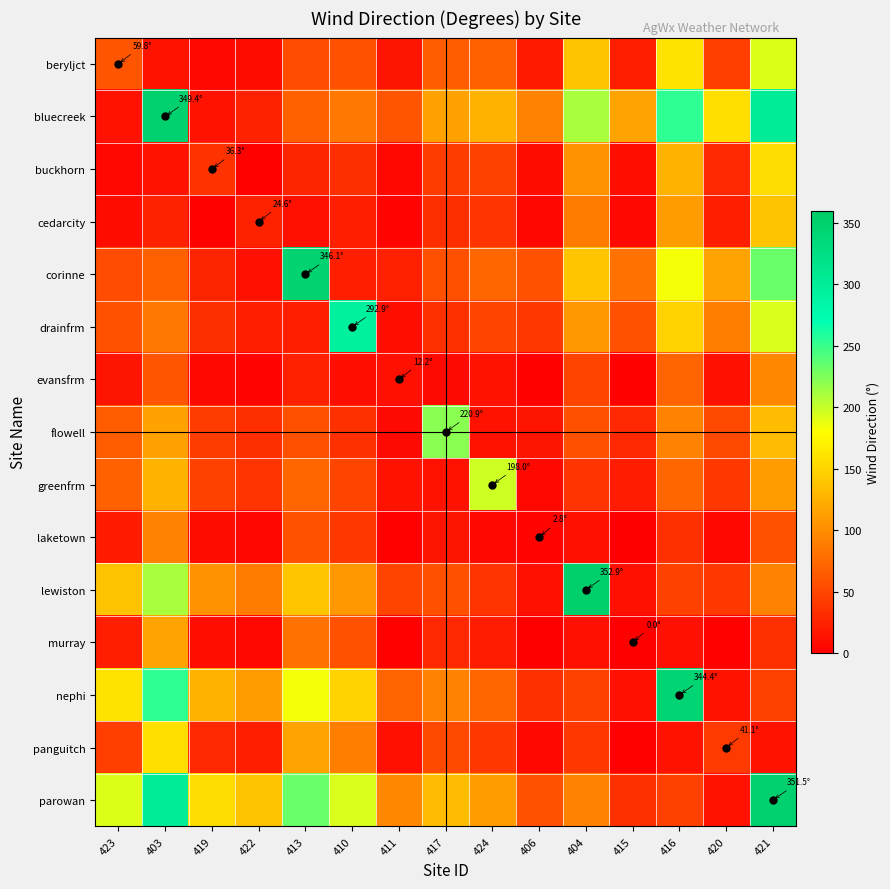

Reading right to left, extract all data points from this chart.

beryljct: 421=191.9	420=43.7	416=161.7	415=21.9	404=137.6	406=18.8	424=68.7	417=65.5	411=14.4	410=58.8	413=54.1	422=8.4	419=6.4	403=13.6	423=59.8
bluecreek: 421=303.7	420=156.2	416=254.4	415=116.5	404=210.7	406=93.9	424=127.7	417=114.1	411=60.3	410=85.6	413=69.5	422=24.9	419=12.9	403=349.4	423=13.6
buckhorn: 421=155.1	420=28.4	416=126.9	415=10.9	404=103.8	406=9.1	424=46.9	417=42.9	411=6.5	410=32.9	413=25.5	422=2.0	419=36.3	403=12.9	423=6.4
cedarcity: 421=137.9	420=21.9	416=110.7	415=6.6	404=88.1	406=5.5	424=37.1	417=32.7	411=3.7	410=21.2	413=12.4	422=24.6	419=2.0	403=24.9	423=8.4
corinne: 421=232.5	420=116.2	416=184.1	415=80.8	404=139.8	406=58.2	424=72.5	417=56.7	411=23.9	410=21.3	413=346.1	422=12.4	419=25.5	403=69.5	423=54.1
drainfrm: 421=193.3	420=89.1	416=148.7	415=58.6	404=107.6	406=39.4	424=49.1	417=34.3	411=10.2	410=292.9	413=21.3	422=21.2	419=32.9	403=85.6	423=58.8
evansfrm: 421=97.0	420=12.4	416=71.3	415=2.0	404=48.7	406=1.5	424=14.0	417=7.8	411=12.2	410=10.2	413=23.9	422=3.7	419=6.5	403=60.3	423=14.4
flowell: 421=133.6	420=52.4	416=94.2	415=29.5	404=57.4	406=14.9	424=14.0	417=220.9	411=7.8	410=34.3	413=56.7	422=32.7	419=42.9	403=114.1	423=65.5
greenfrm: 421=109.9	420=39.8	416=72.3	415=19.8	404=36.7	406=6.7	424=198.0	417=14.0	411=14.0	410=49.1	413=72.5	422=37.1	419=46.9	403=127.7	423=68.7
laketown: 421=59.1	420=5.9	416=34.7	415=0.2	404=11.9	406=2.8	424=6.7	417=14.9	411=1.5	410=39.4	413=58.2	422=5.5	419=9.1	403=93.9	423=18.8
lewiston: 421=93.9	420=39.4	416=46.5	415=11.8	404=352.9	406=11.9	424=36.7	417=57.4	411=48.7	410=107.6	413=139.8	422=88.1	419=103.8	403=210.7	423=137.6
murray: 421=35.1	420=2.7	416=11.5	415=0.0	404=11.8	406=0.2	424=19.8	417=29.5	411=2.0	410=58.6	413=80.8	422=6.6	419=10.9	403=116.5	423=21.9
nephi: 421=46.4	420=12.8	416=344.4	415=11.5	404=46.5	406=34.7	424=72.3	417=94.2	411=71.3	410=148.7	413=184.1	422=110.7	419=126.9	403=254.4	423=161.7
panguitch: 421=13.1	420=41.1	416=12.8	415=2.7	404=39.4	406=5.9	424=39.8	417=52.4	411=12.4	410=89.1	413=116.2	422=21.9	419=28.4	403=156.2	423=43.7
parowan: 421=351.5	420=13.1	416=46.4	415=35.1	404=93.9	406=59.1	424=109.9	417=133.6	411=97.0	410=193.3	413=232.5	422=137.9	419=155.1	403=303.7	423=191.9